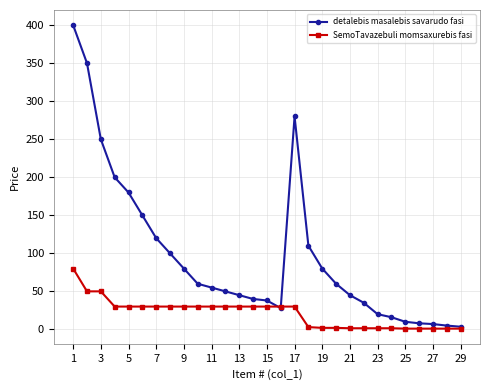

What is the difference between the maximum and second lowest values in the detalebis masalebis savarudo fasi series?

395.0